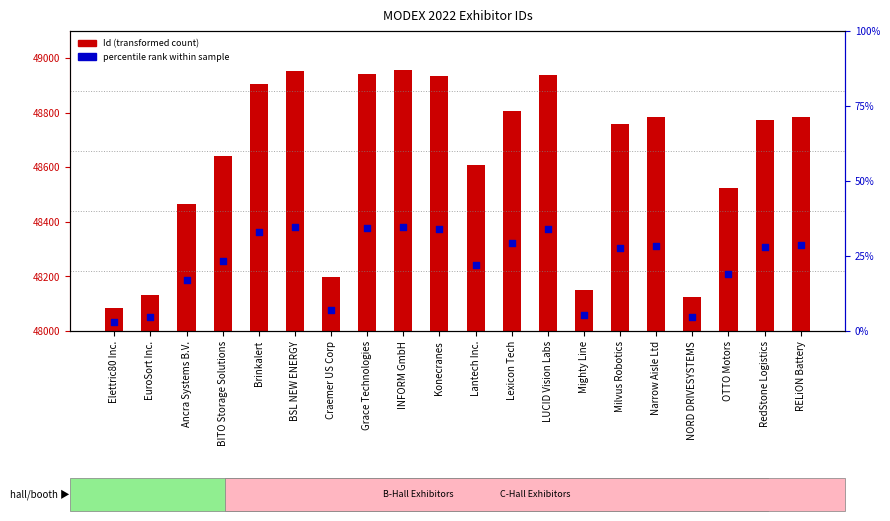

Which series has the largest Y range (max minus min)?

Id (transformed count)